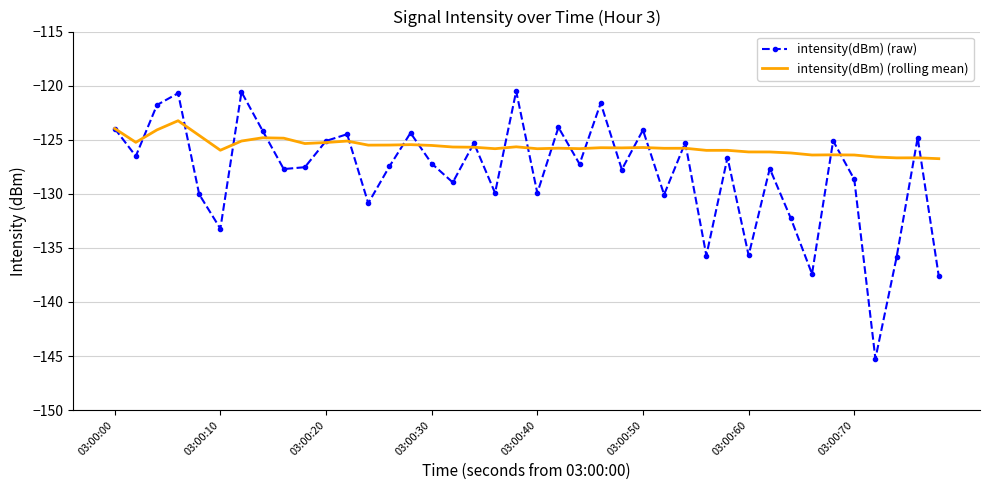

How many values in the intensity(dBm) (raw) series exceed -127?

18